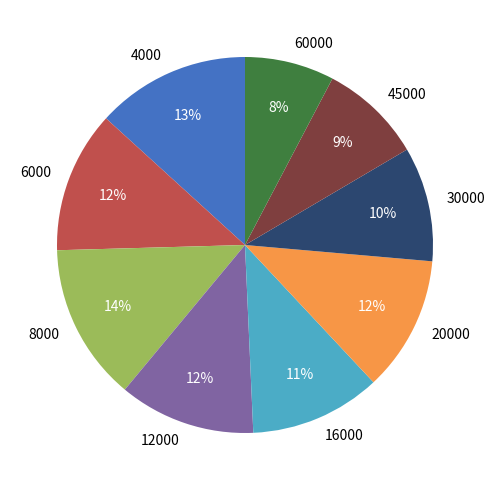

Which category has the smallest portion of the pie?

60000